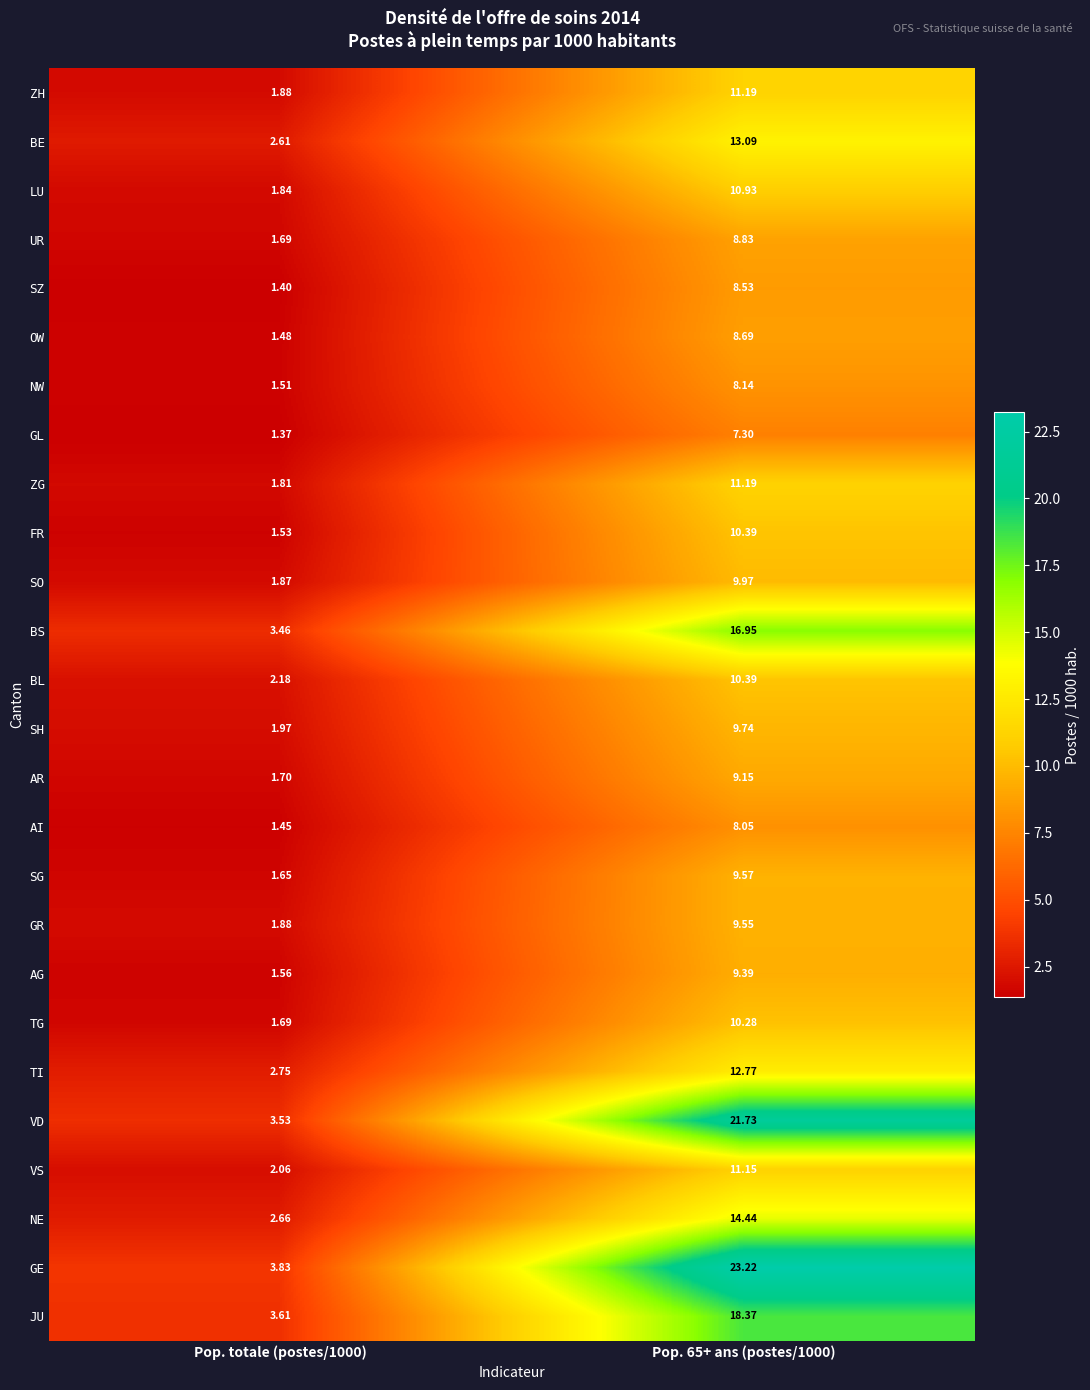

Which series has the widest spread of values?

GE